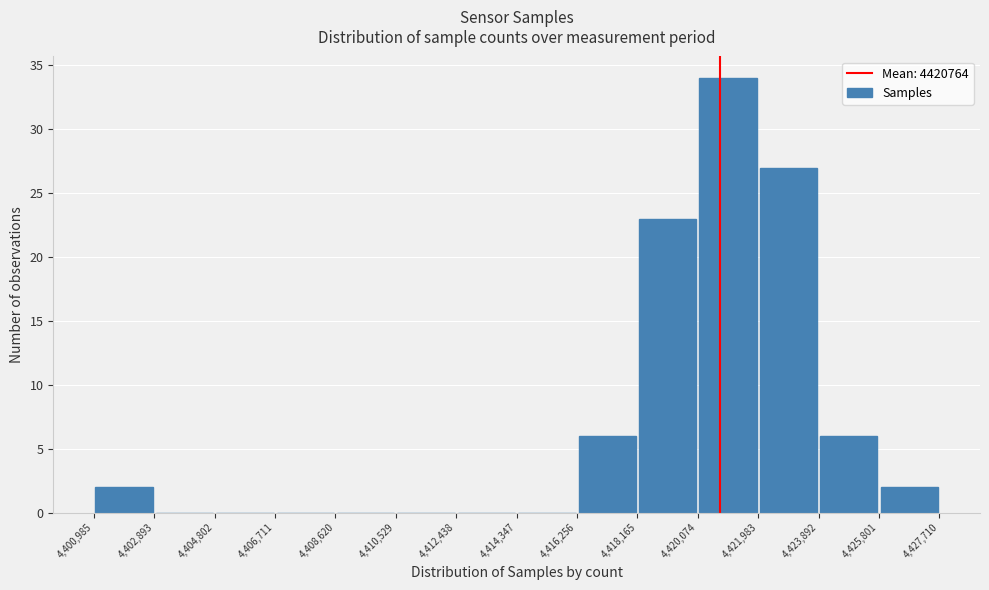

How tall is the bar that spans 4,420,074 to 4,421,983 on the x-axis? The values are not printed on the chart, so give them approximately, as read against the axis.

34